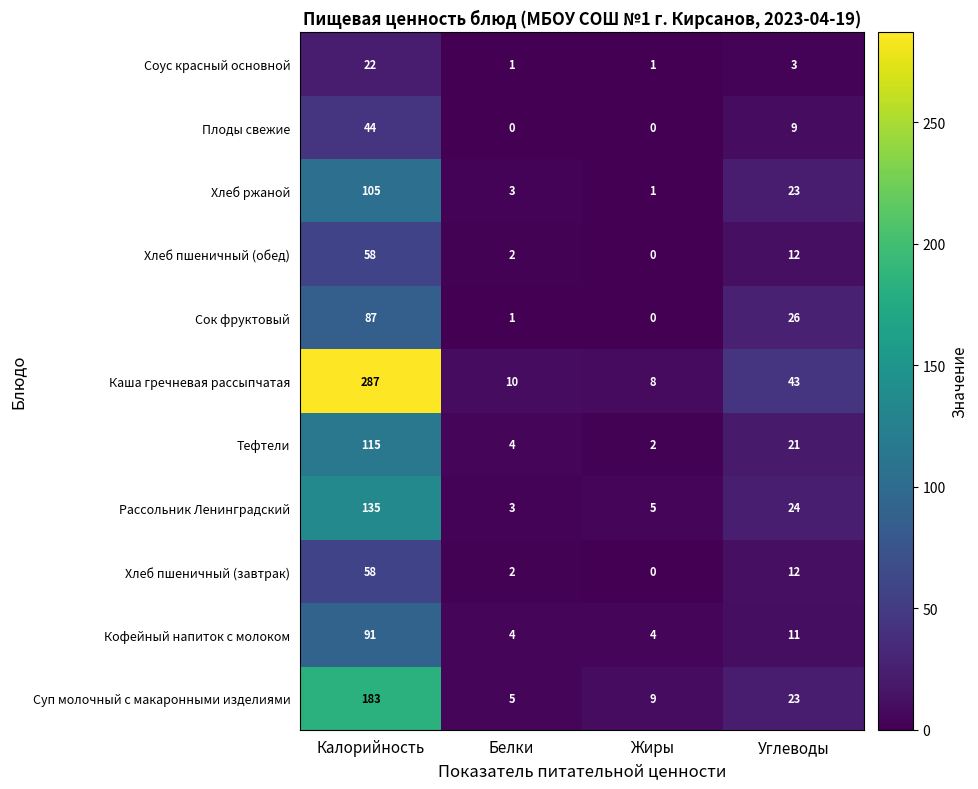

At how many categories does at least one series exceed 151?

1